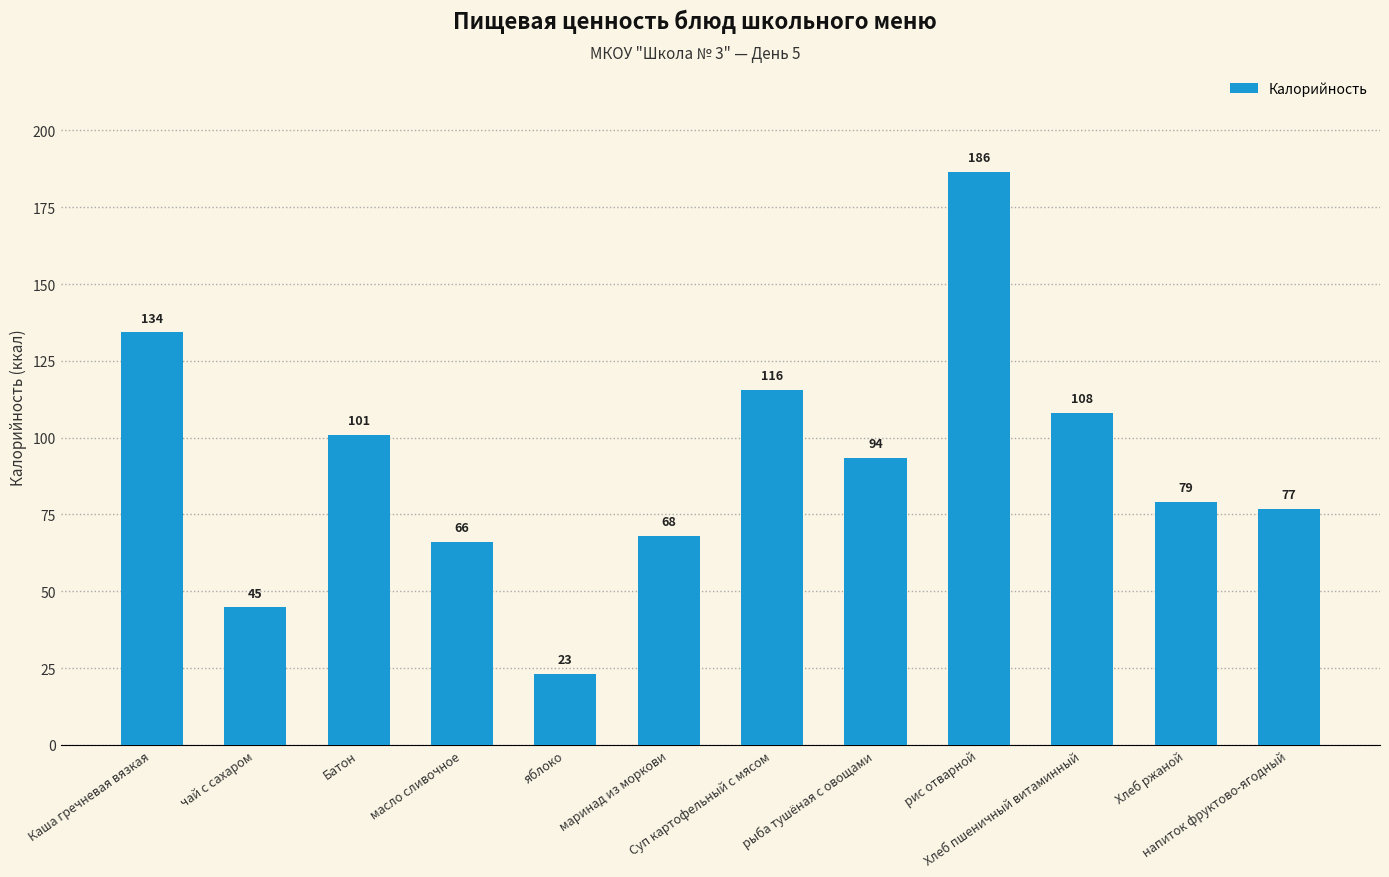

What is the minimum value shown in the chart?

23.0